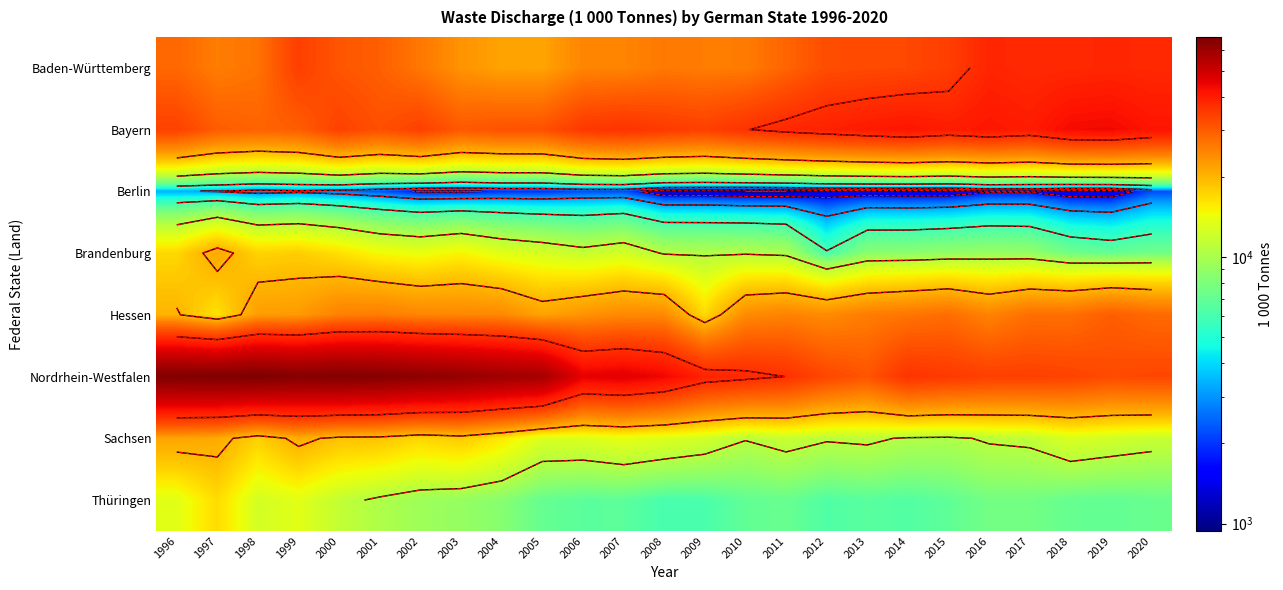

At how many categories does at least one series exceed 19305?

25